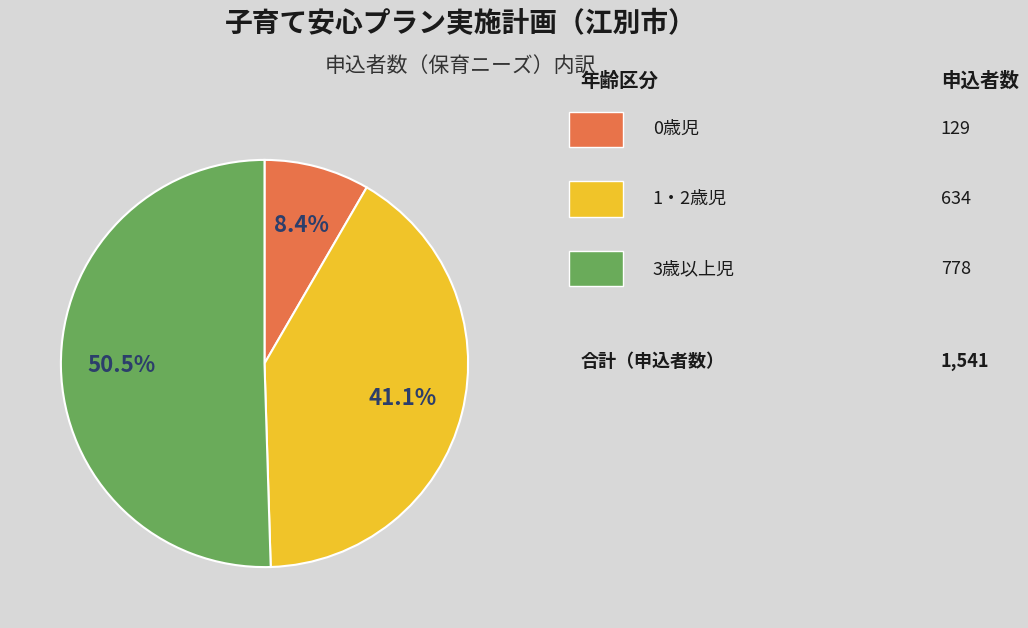

How many slices are in this pie chart?

3